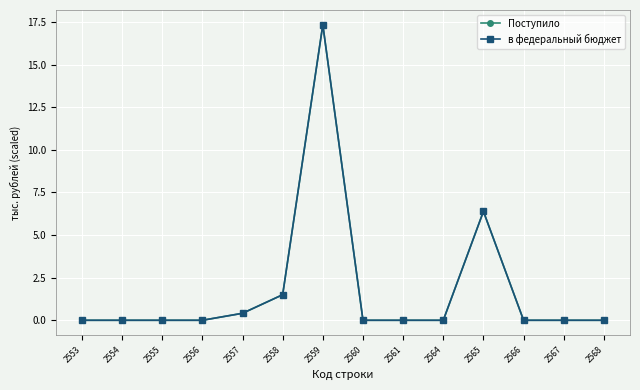

True or false: в федеральный бюджет and Поступило cross at least once.

False